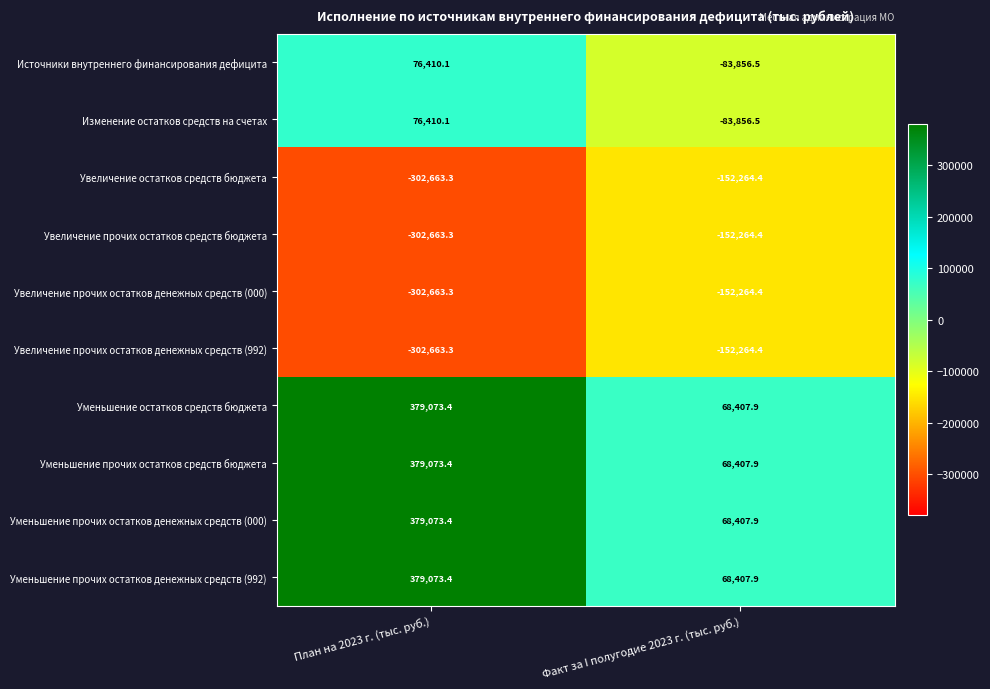

Reading left to right, transcribe all the data shown in this chart.

Источники внутреннего финансирования дефицита: 76410.1	-83856.5
Изменение остатков средств на счетах: 76410.1	-83856.5
Увеличение остатков средств бюджета: -302663.3	-152264.4
Увеличение прочих остатков средств бюджета: -302663.3	-152264.4
Увеличение прочих остатков денежных средств (000): -302663.3	-152264.4
Увеличение прочих остатков денежных средств (992): -302663.3	-152264.4
Уменьшение остатков средств бюджета: 379073.4	68407.9
Уменьшение прочих остатков средств бюджета: 379073.4	68407.9
Уменьшение прочих остатков денежных средств (000): 379073.4	68407.9
Уменьшение прочих остатков денежных средств (992): 379073.4	68407.9